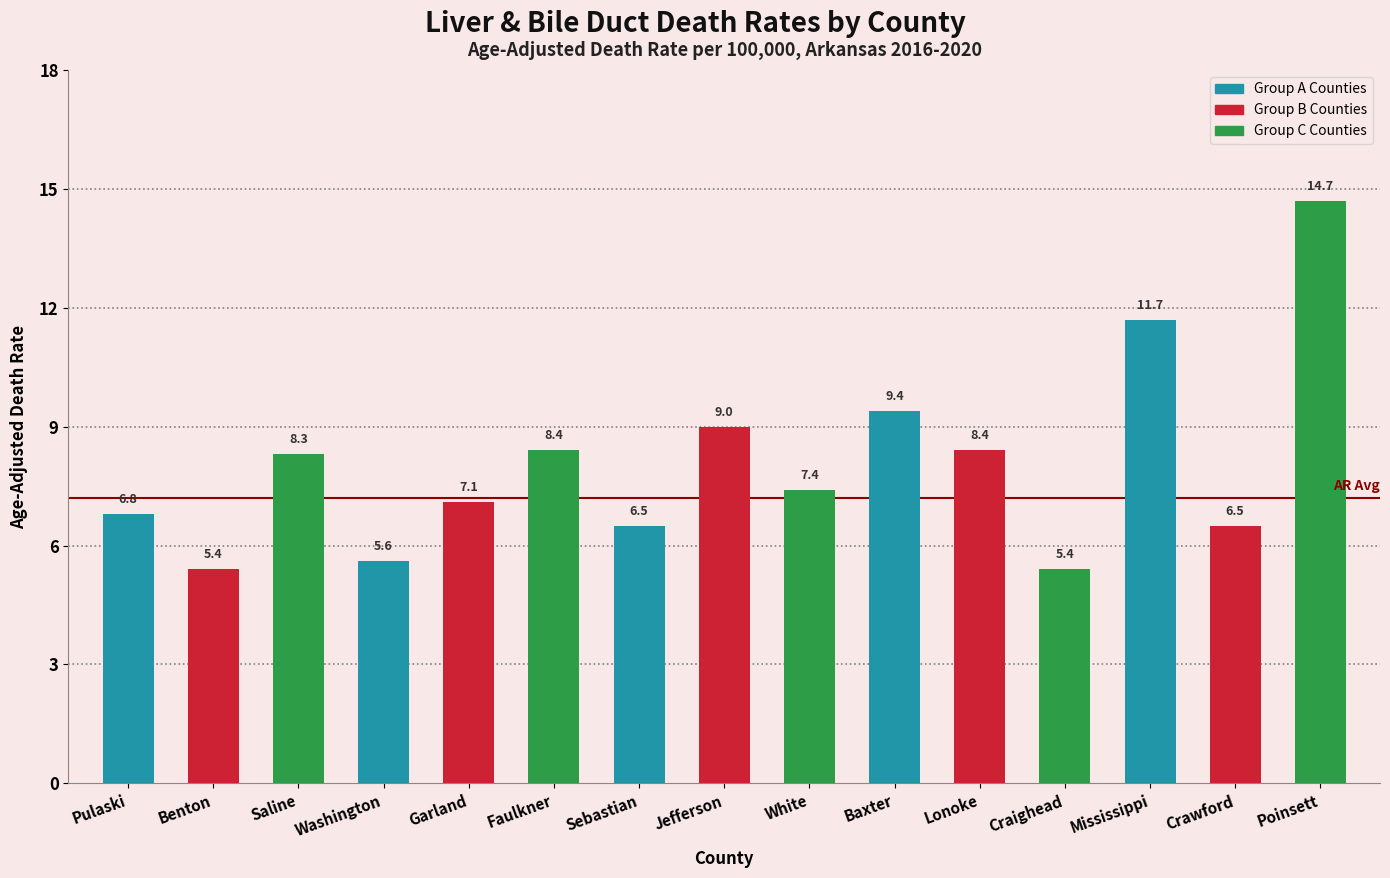

Which label corresponds to the largest value in the chart?

Poinsett